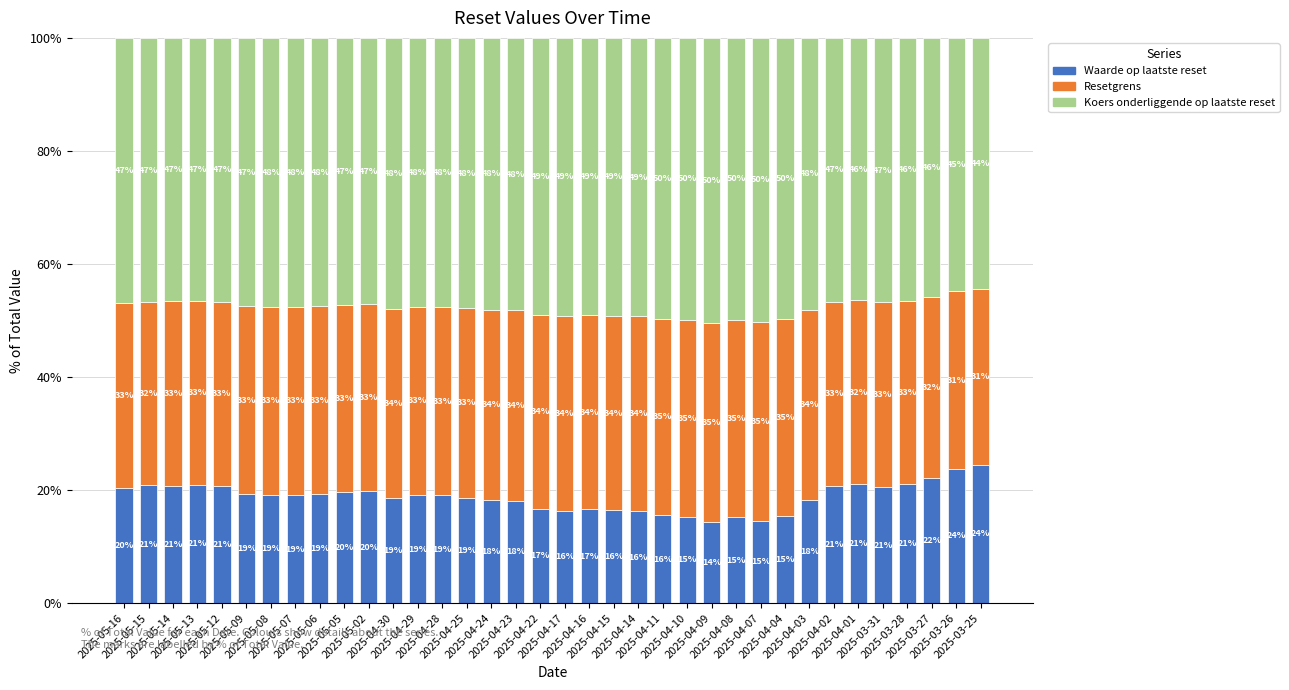

Which series has the widest spread of values?

Waarde op laatste reset